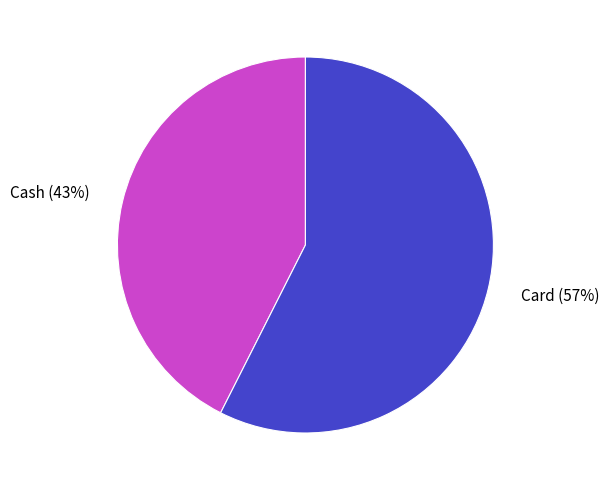

Is there a majority slice in this chart?

Yes